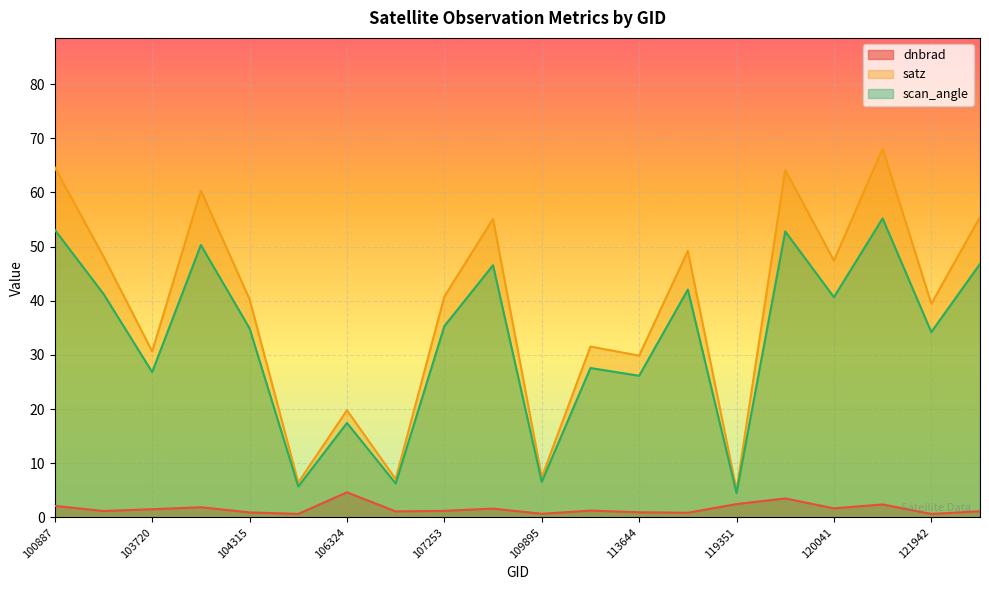

What is the difference between the highest and lowest values at 106324?

15.2